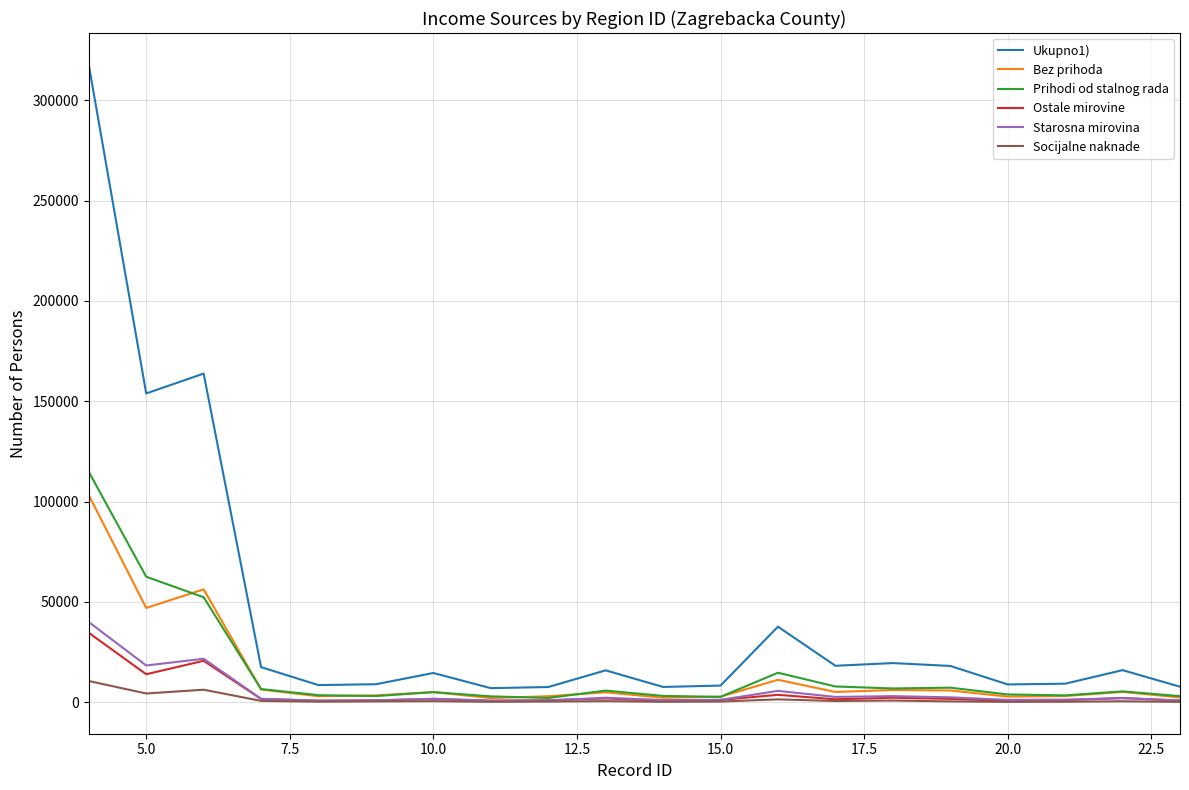

Which series has the largest range (max minus min)?

Ukupno1)